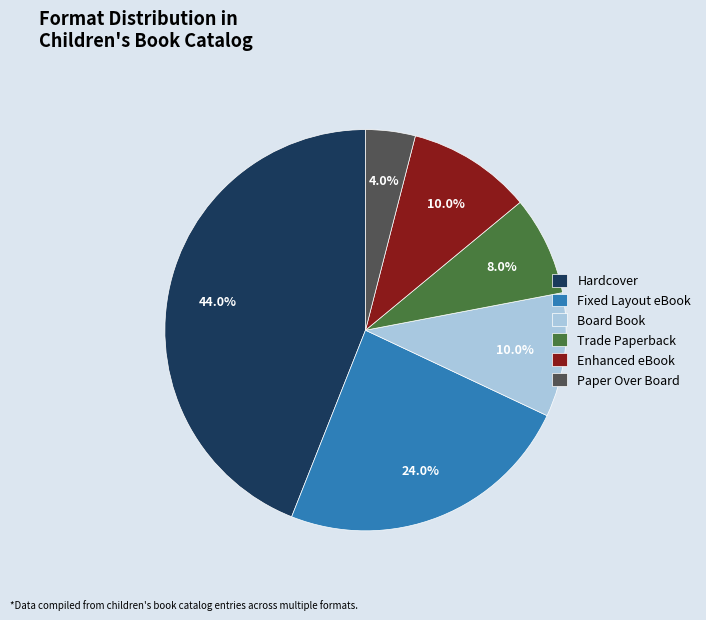

To the nearest percent, what is the difference between the largest and smallest slice percentages?

40%